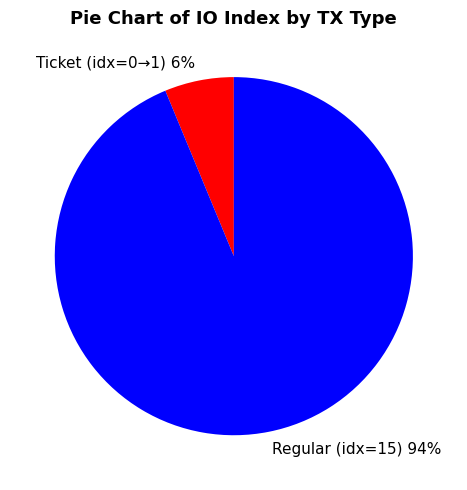

Rank the categories by value from lowest to highest.

Ticket (idx=0→1), Regular (idx=15)